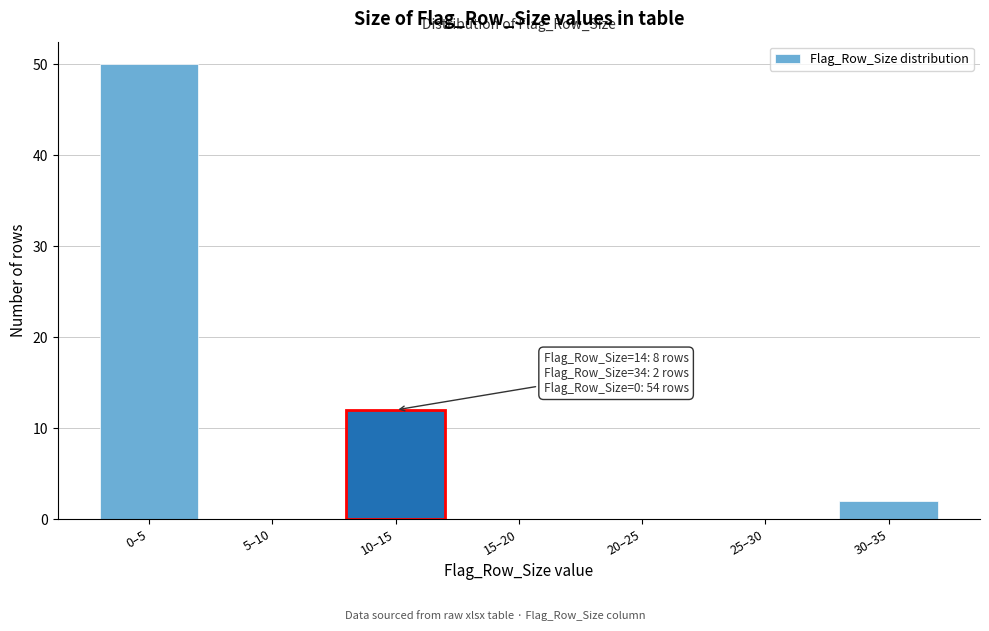

Reading left to right, transcribe all the data shown in this chart.

0–5=50	5–10=0	10–15=12	15–20=0	20–25=0	25–30=0	30–35=2